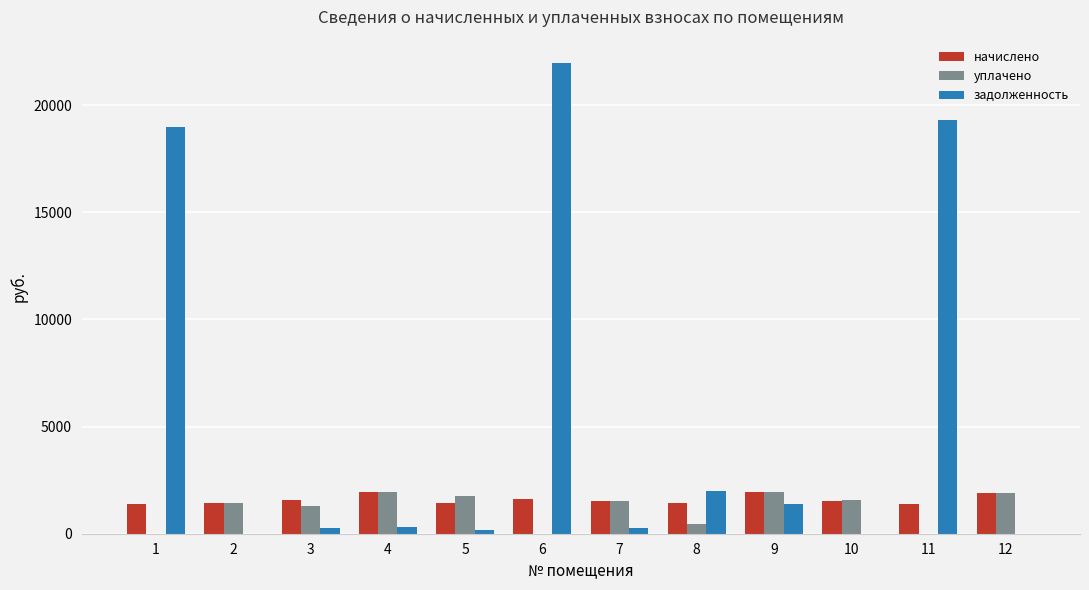

Count the number of data series in this chart.

3